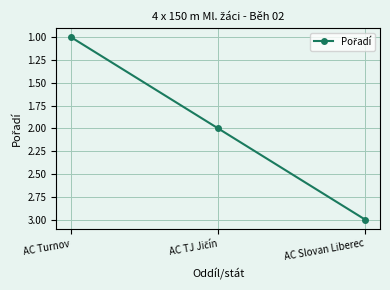

What position from the right is AC Slovan Liberec?

1